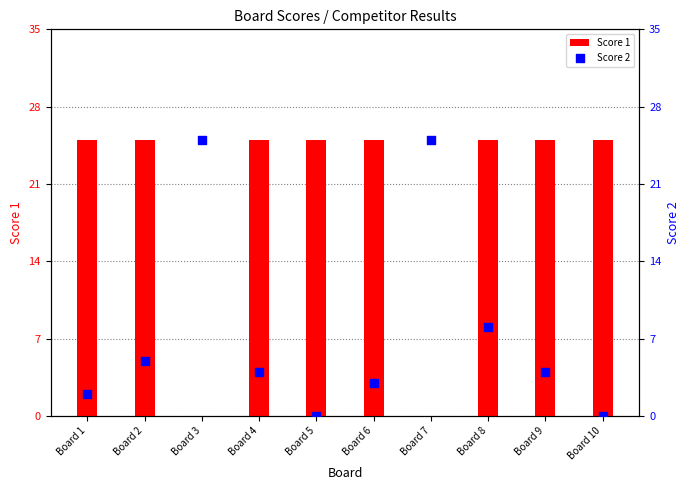

Which series has the largest total across all categories?

Score 1